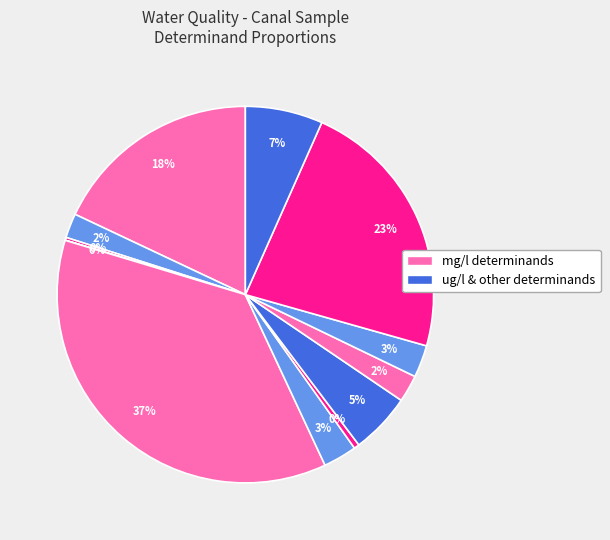

Is there a majority slice in this chart?

No